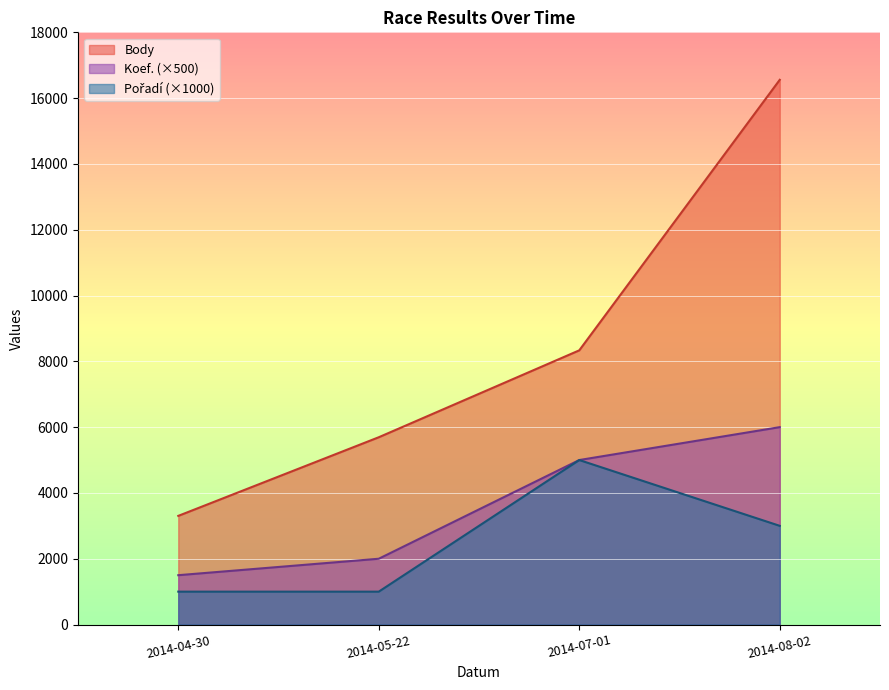

What is the sum of the Body values at 2014-08-02 and 2014-07-01?

24891